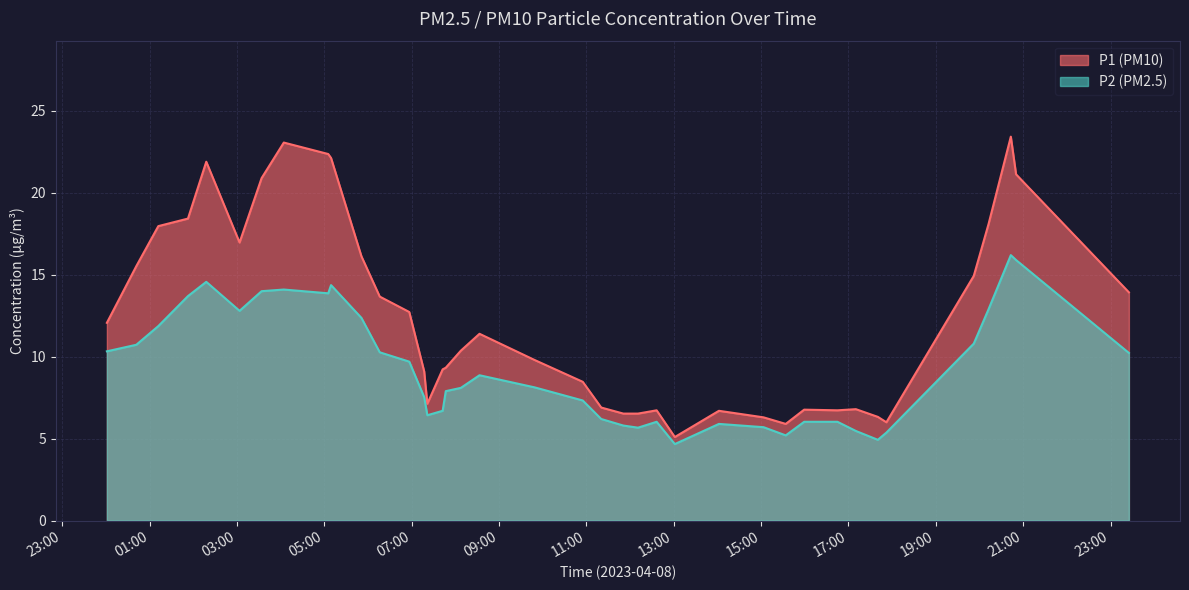

Which series has the largest total across all categories?

P1